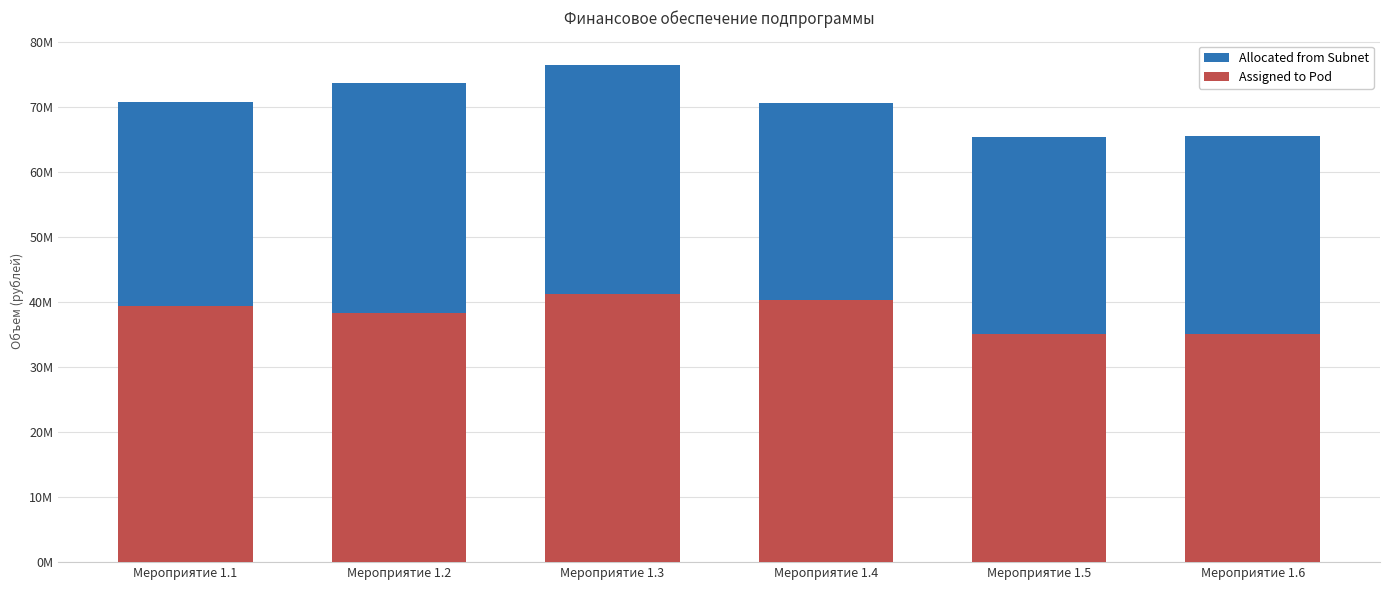

What is the value of the Allocated from Subnet bar at the 5th from the left?

65482244.7